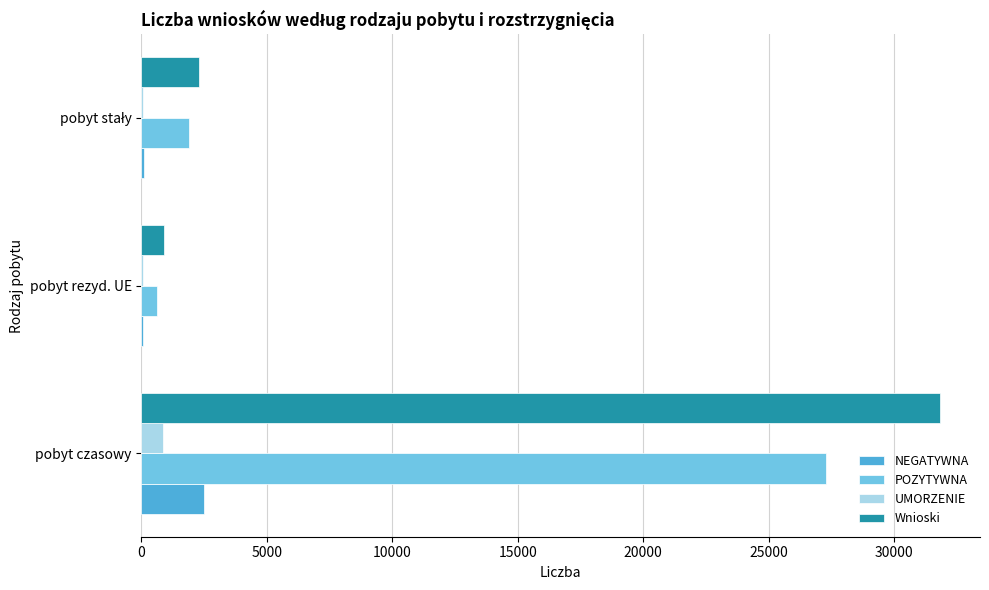

What is the greatest value displayed?

31838